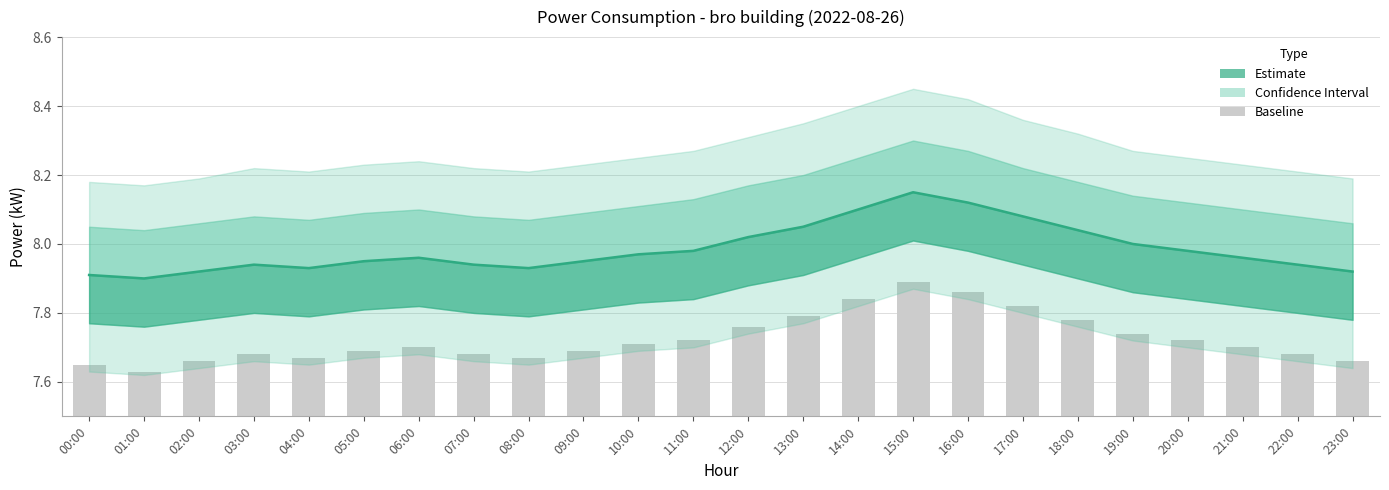

Which category has the lowest value across all series?

01:00